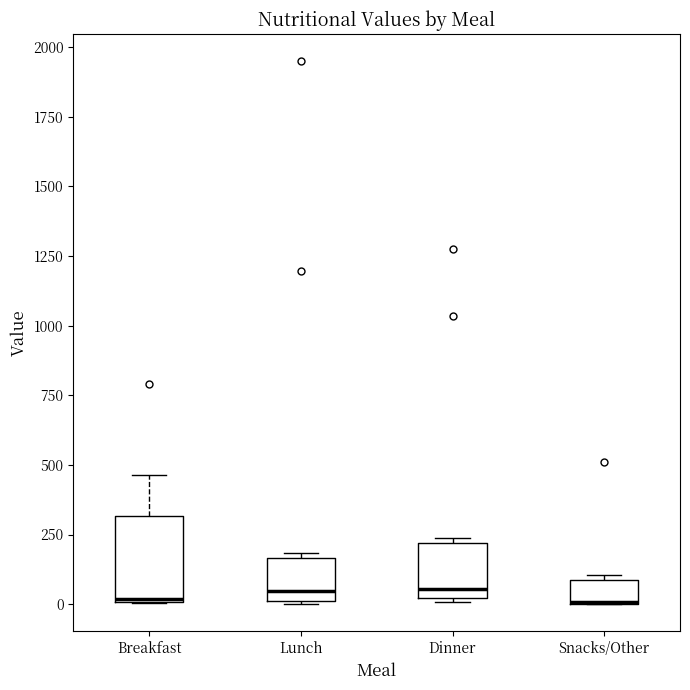

Comparing the boxes themselves (not the whiskers), which one is the tallest?

Breakfast